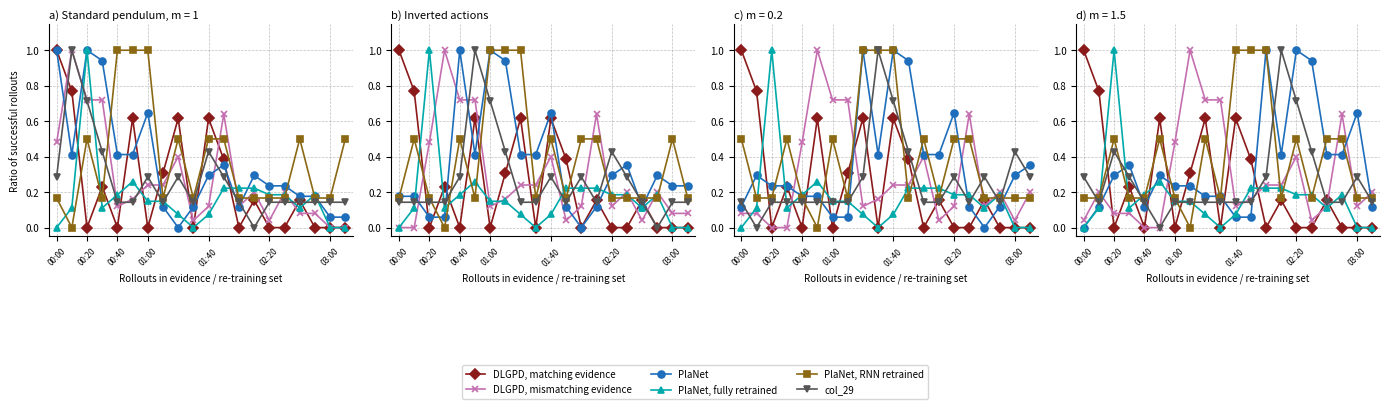

How many lines are shown in the chart?

6